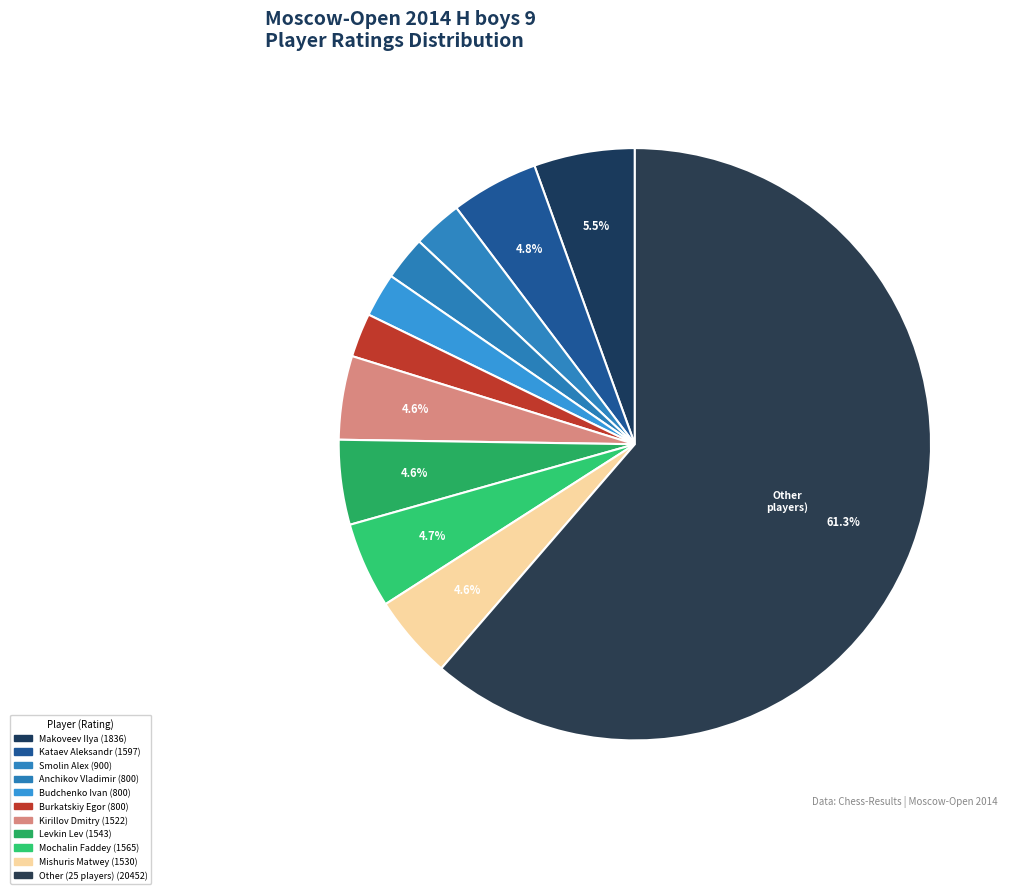

How many slices are in this pie chart?

11